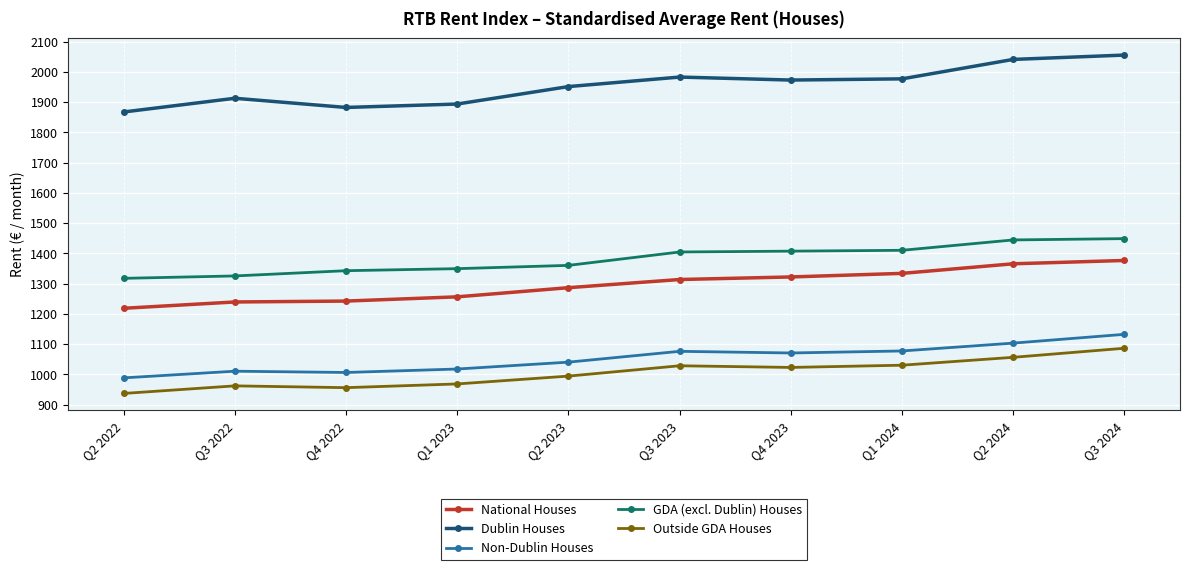

What is the highest value of the Outside GDA Houses series?

1086.4